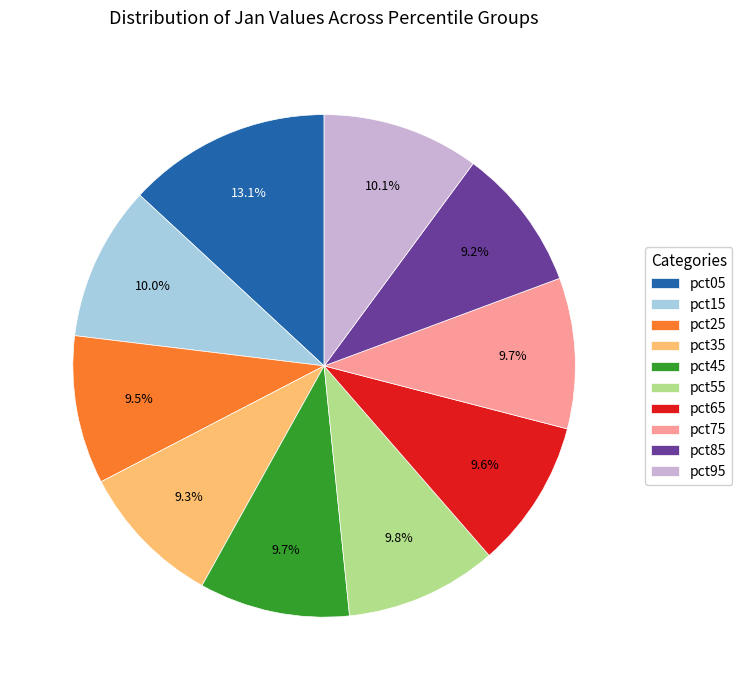

Which slice is the largest?

pct05